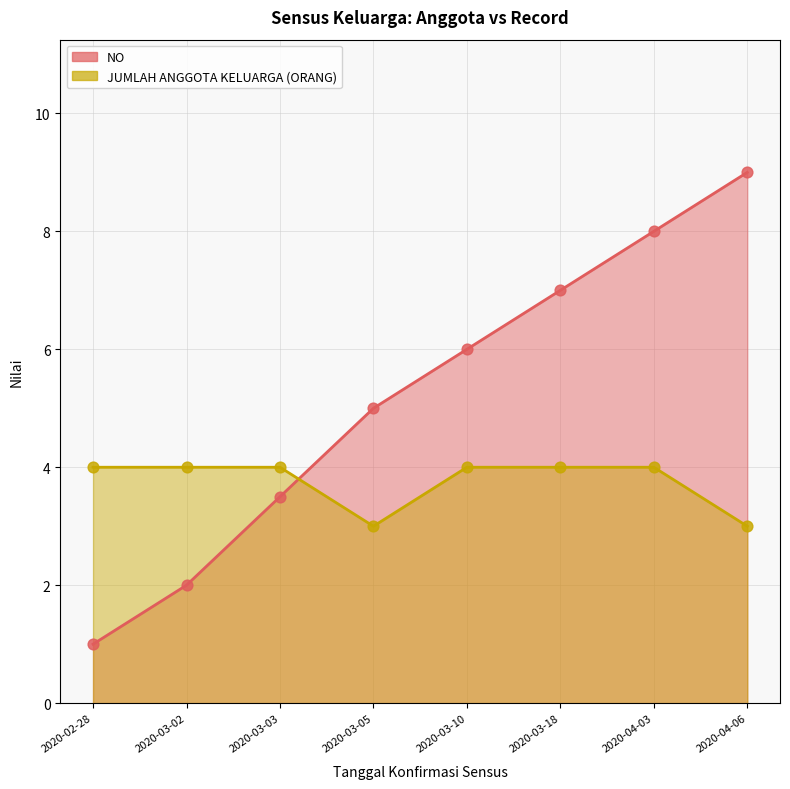

What are all the series names shown in the legend?

NO, JUMLAH ANGGOTA KELUARGA (ORANG)